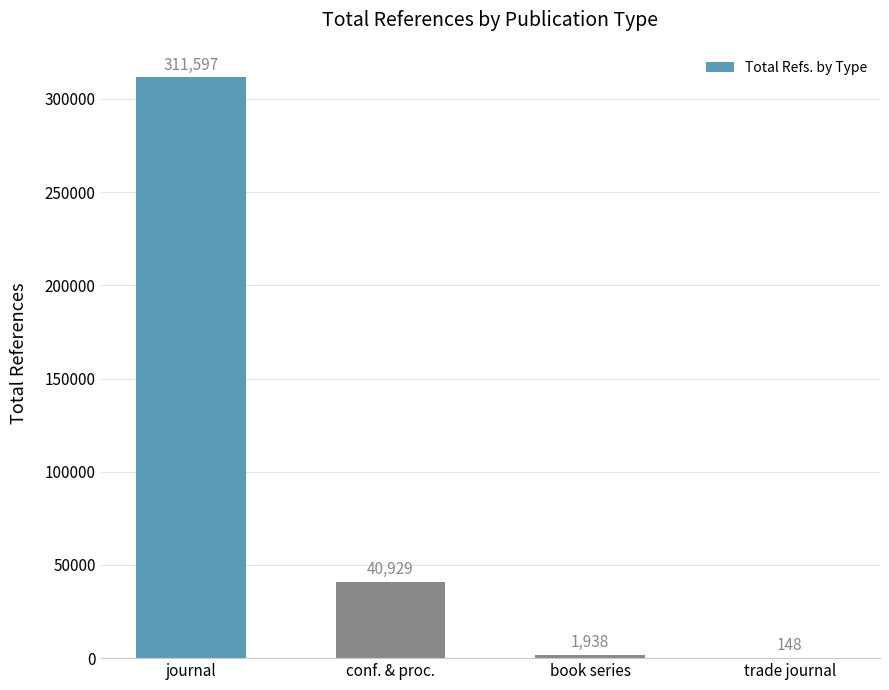

What is the difference between the values at trade journal and conf. & proc.?

40781